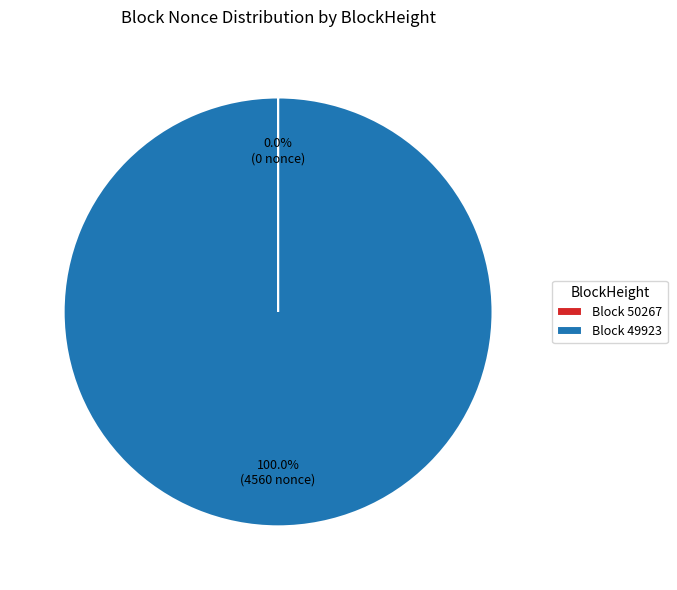

What is the largest slice in the pie chart?

Block 49923